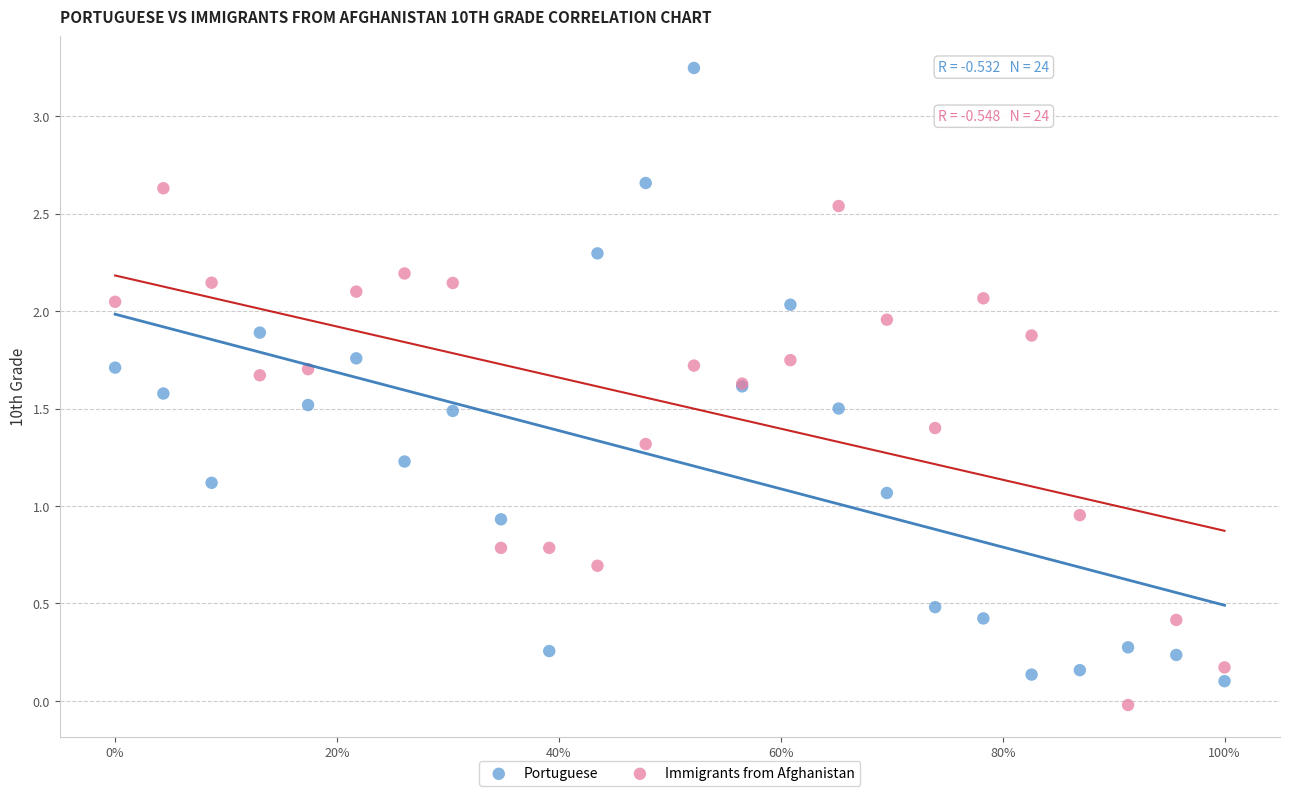

Which series reaches the maximum Y coordinate?

Portuguese